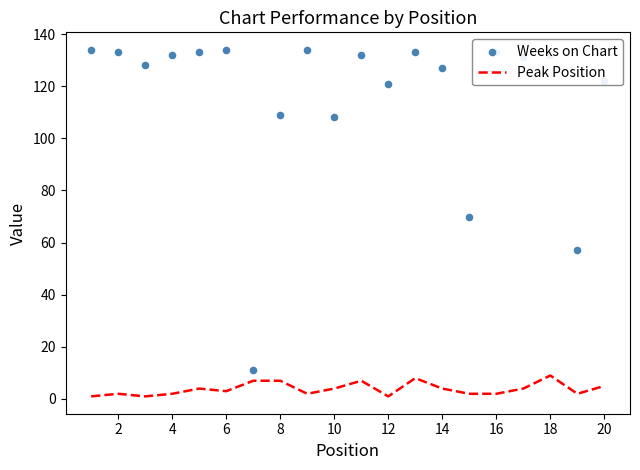

The value of Peak Position at 18 is 9. True or false?

True